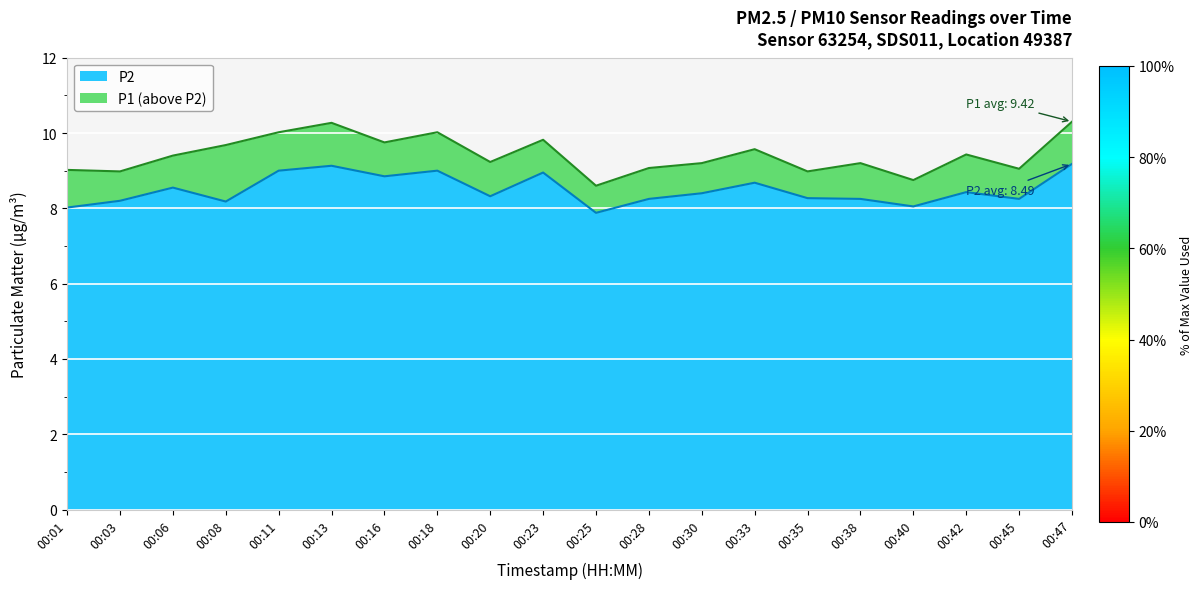

Which has a higher value, 00:11 or 00:33?

00:11